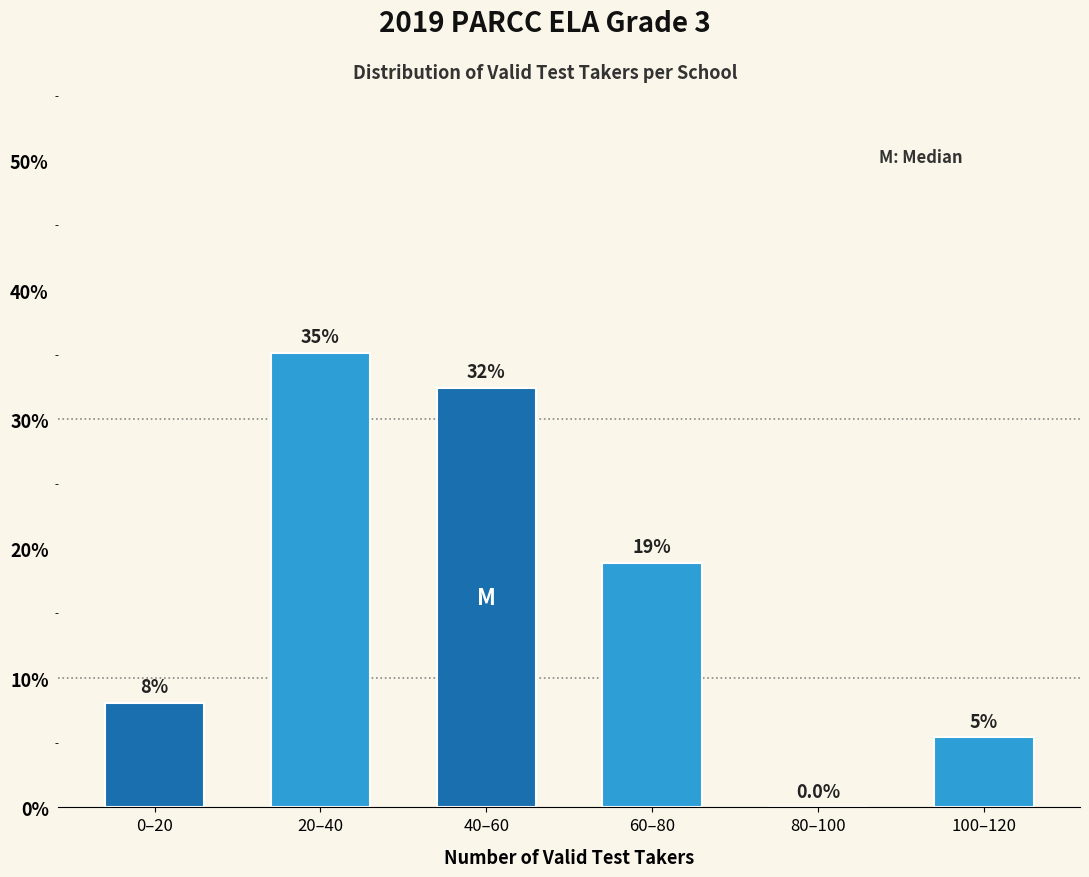

Reading left to right, list all the values displayed in this chart.

0–20=8.1	20–40=35.1	40–60=32.4	60–80=18.9	80–100=0.0	100–120=5.4